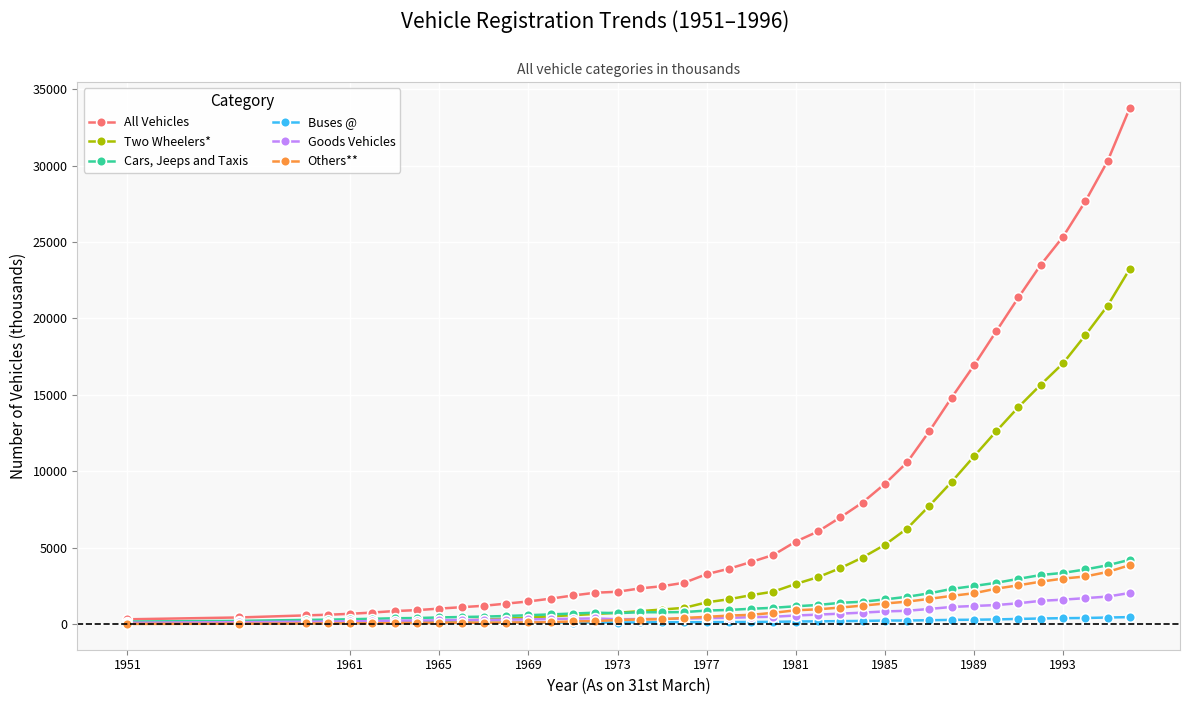

Which series has the largest total across all categories?

All Vehicles